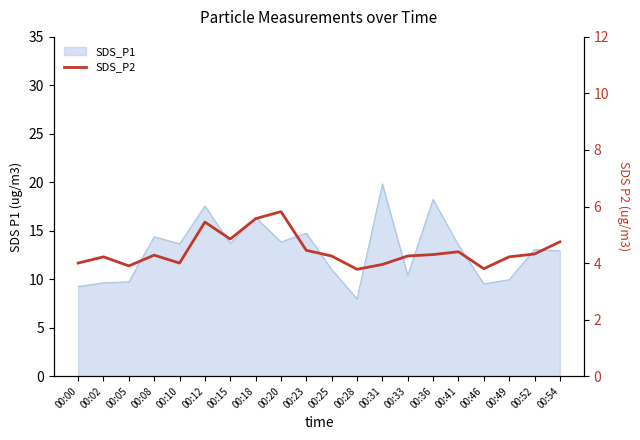

The chart shows a value of 3.8 at 00:28. True or false?

True